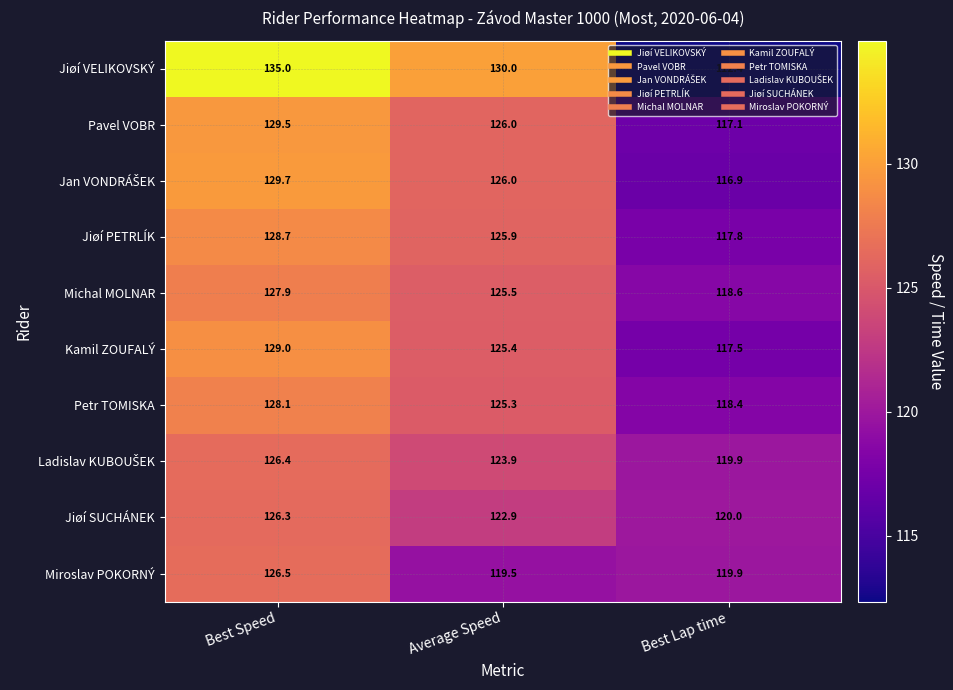

Is it true that Miroslav POKORNÝ equals 119.9 at Best Lap time?

True